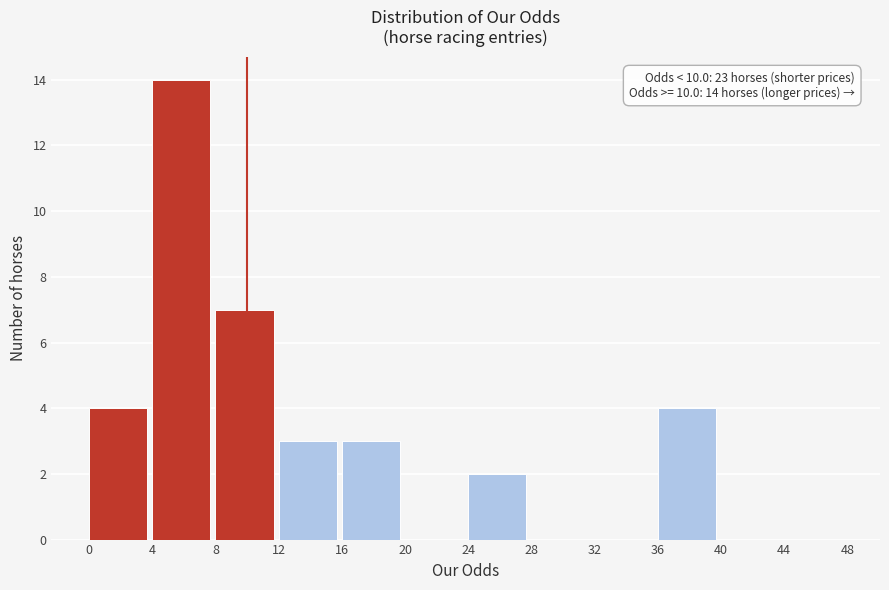

Which range on the x-axis has the tallest bar?

4 to 8